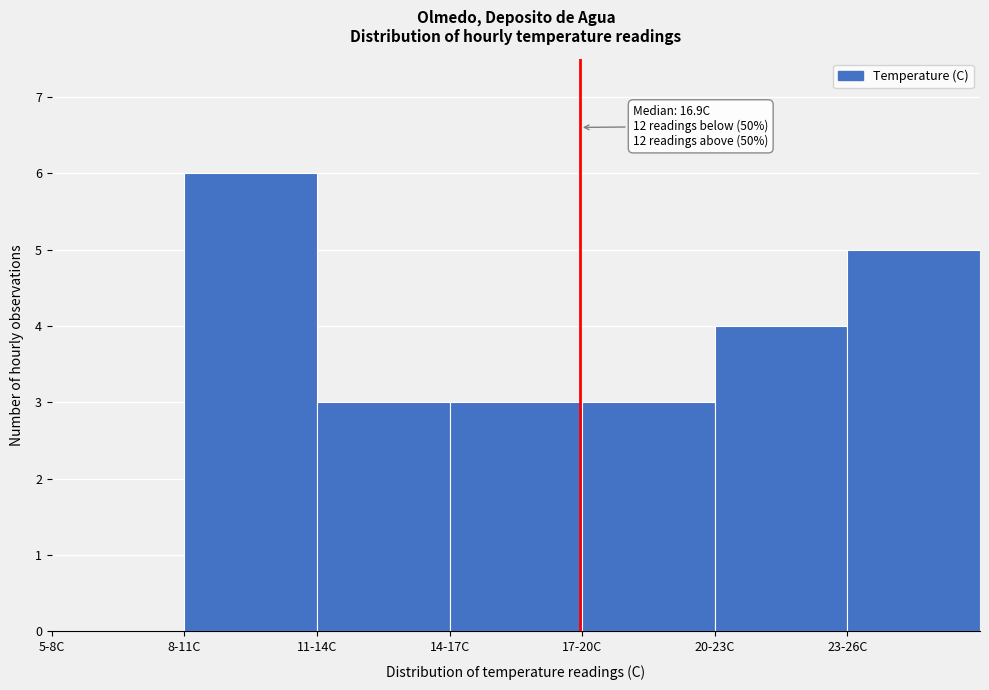

Reading right to left, list all the values displayed in this chart.

23-26C=5	20-23C=4	17-20C=3	14-17C=3	11-14C=3	8-11C=6	5-8C=0